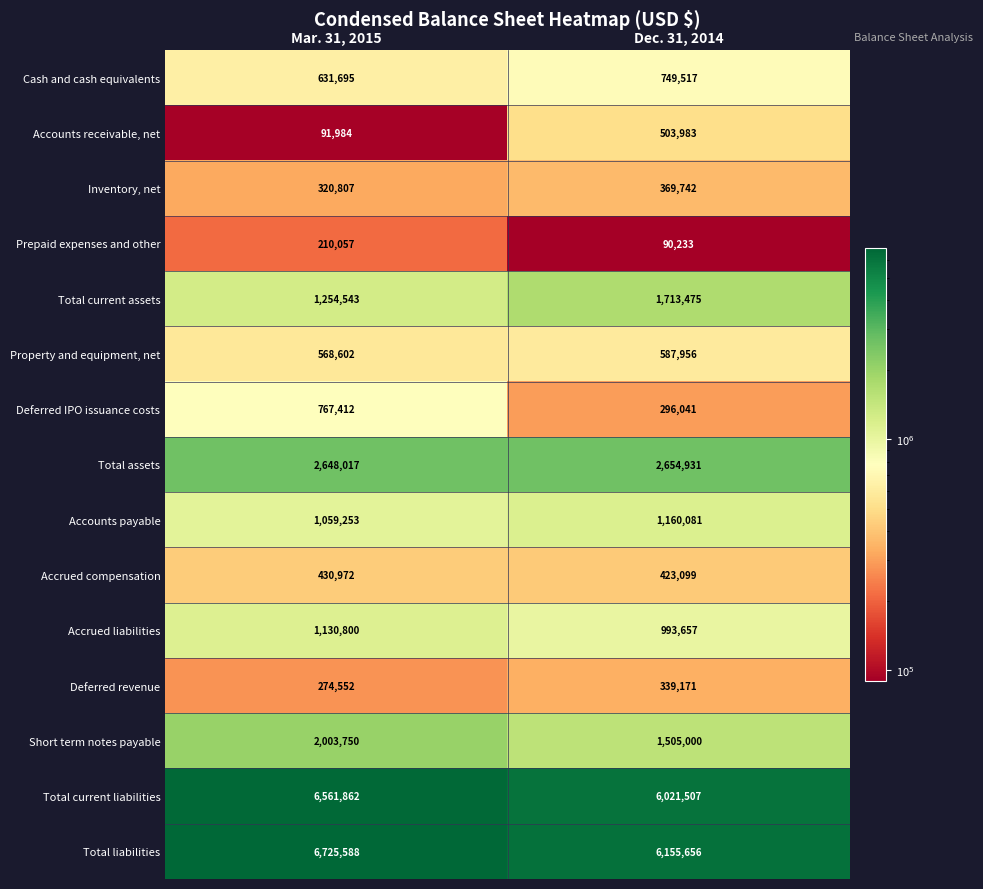

True or false: Accounts payable has a value of 1787206 at Mar. 31, 2015.

False